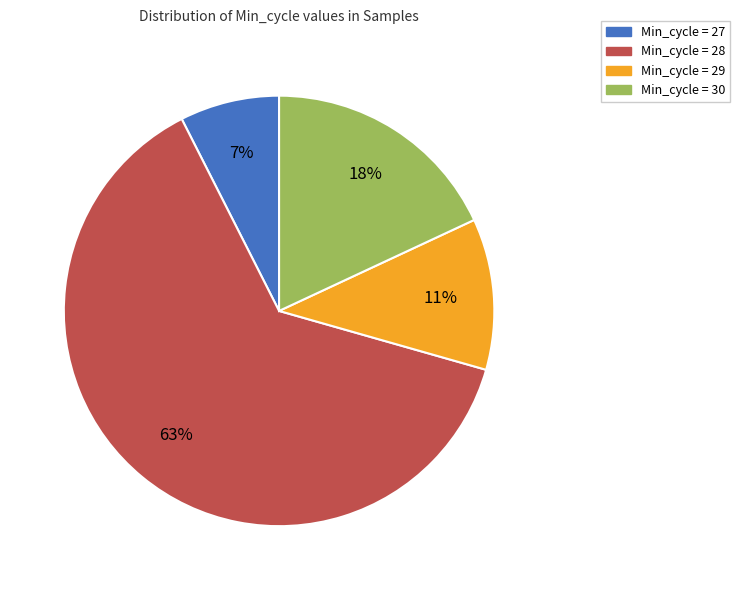

Is there any slice that represents more than half of the pie?

Yes